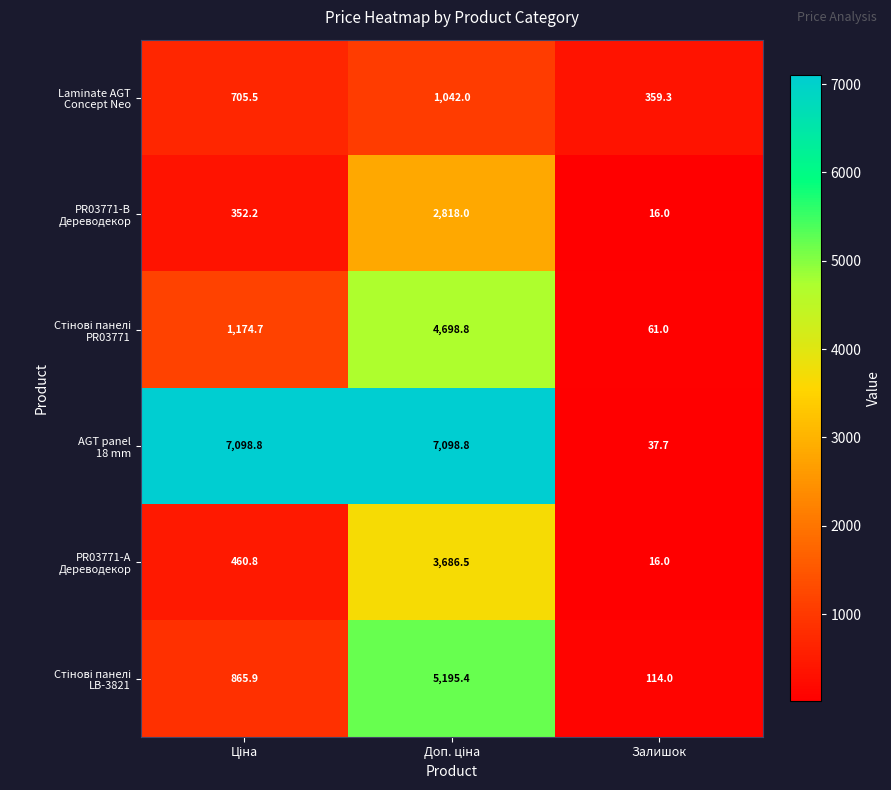

What is the greatest value displayed?

7098.8